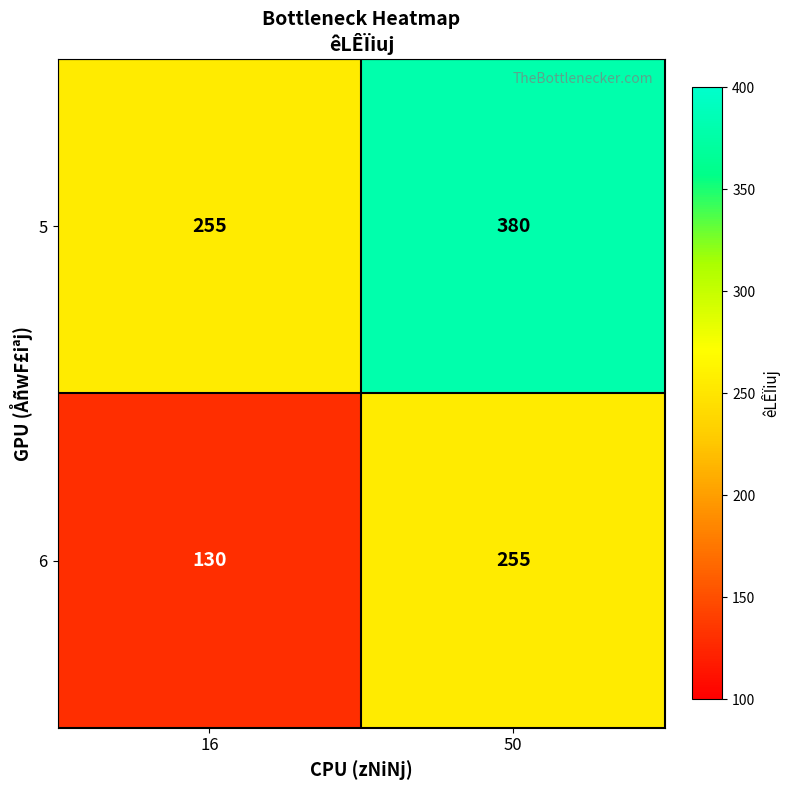

Reading left to right, list all the values displayed in this chart.

5: 16=255	50=380
6: 16=130	50=255